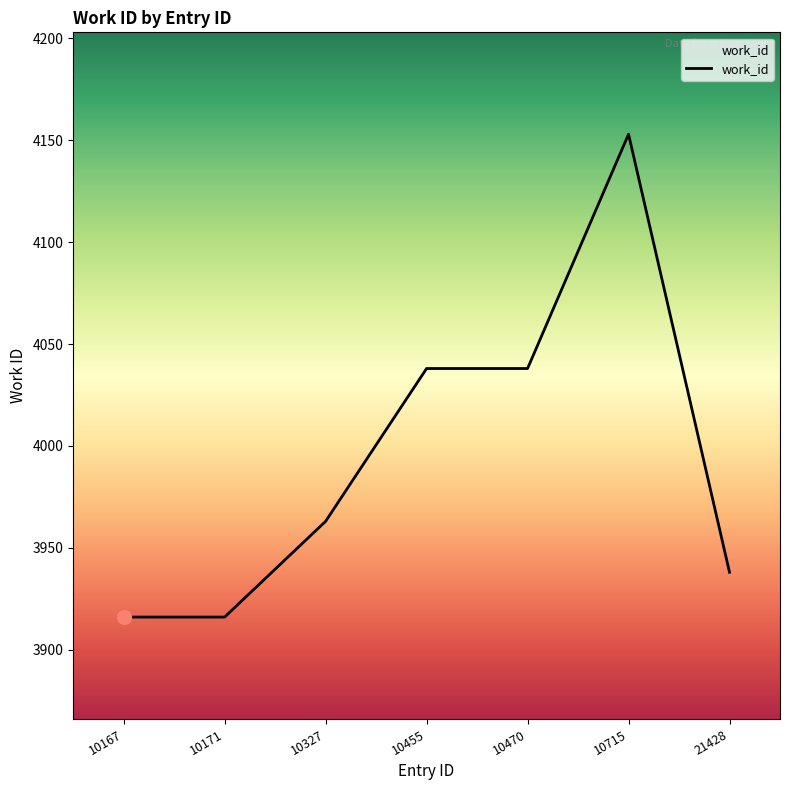

What is the sum of the values at 10455 and 10167?

7954